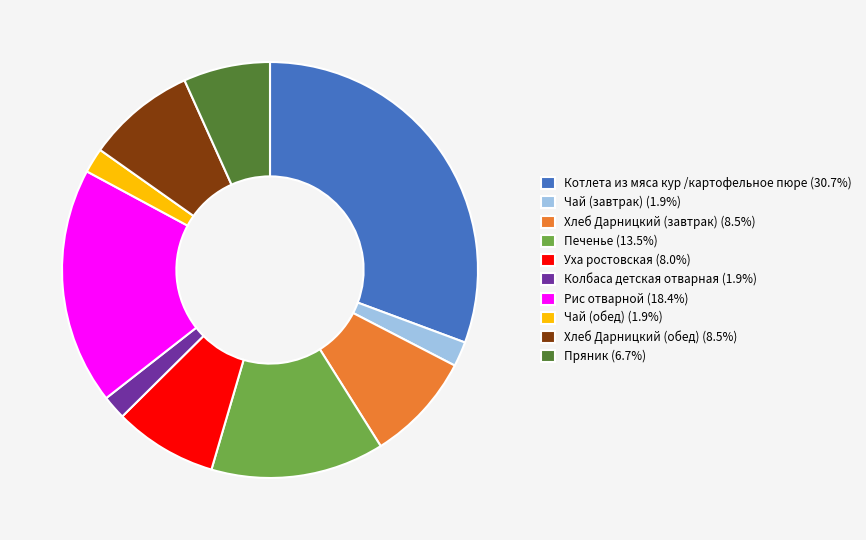

Does Хлеб Дарницкий (обед) (8.5%) account for over 50% of the chart?

No